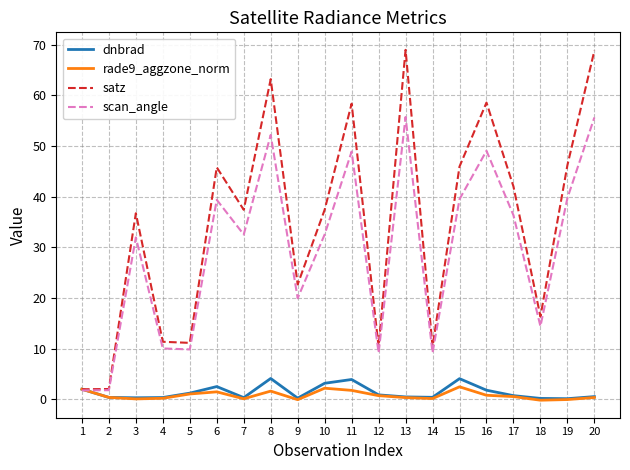

Which series has the largest range (max minus min)?

satz